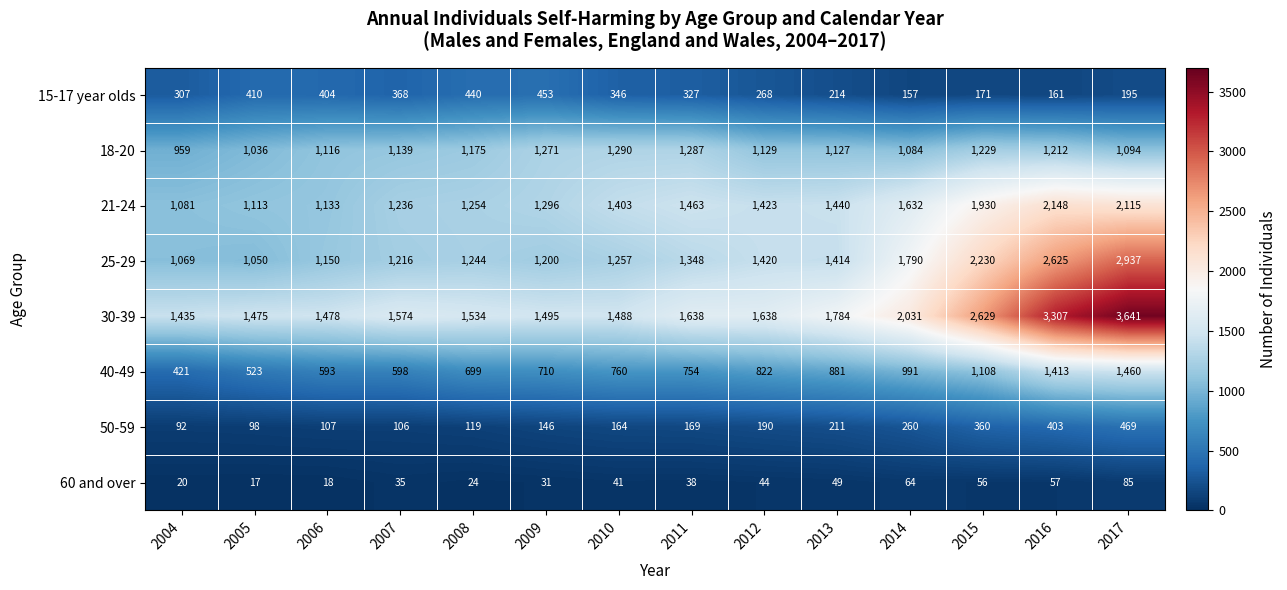

What is the spread (max minus min) of values at 2010?

1447